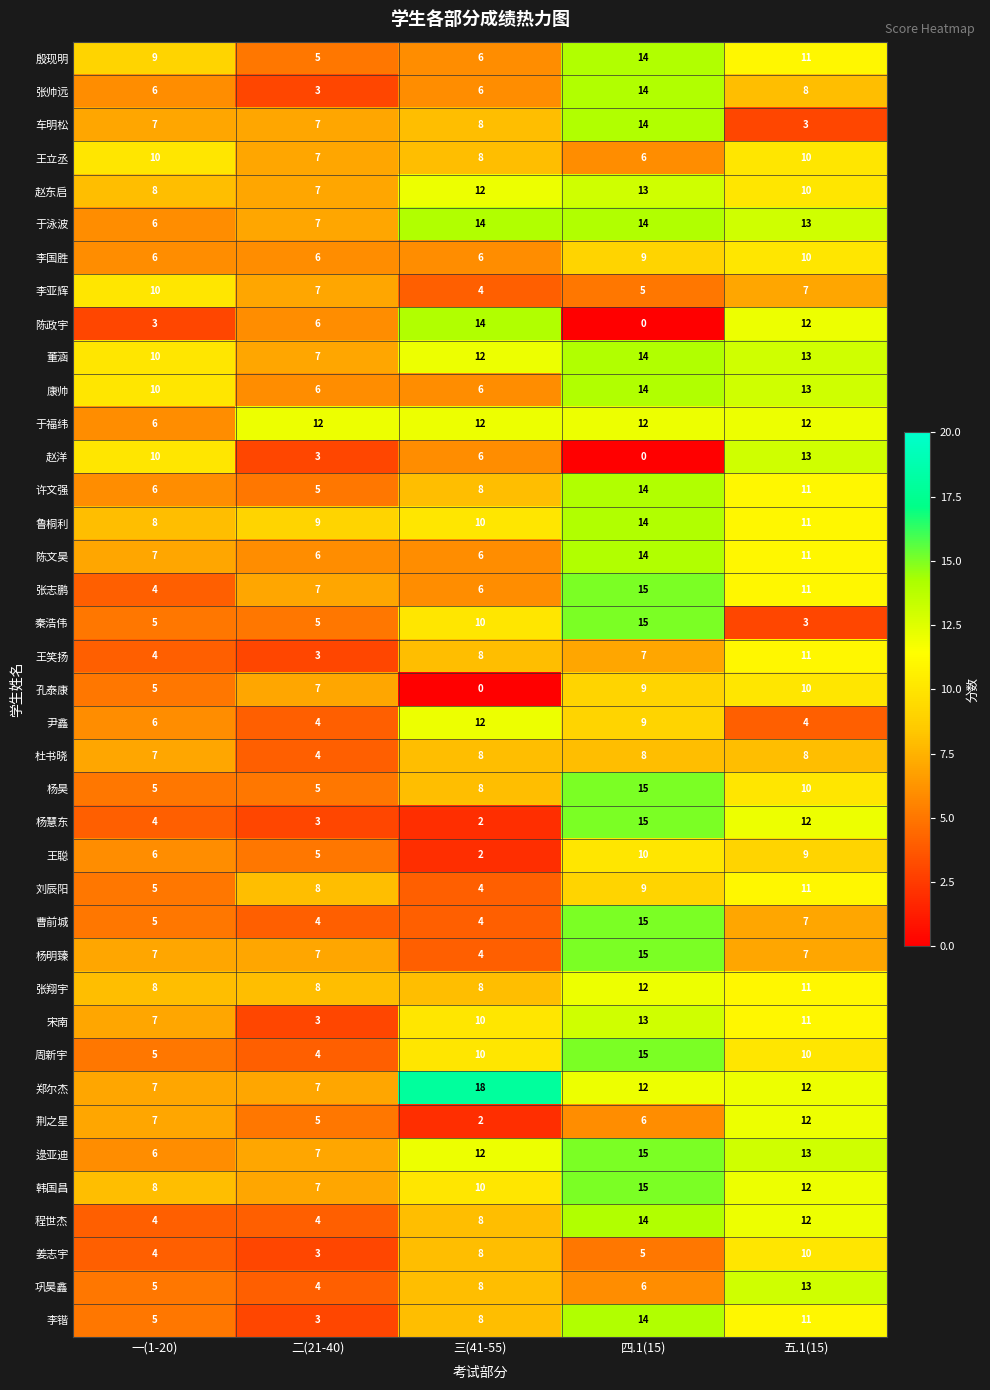

Which series has the largest range (max minus min)?

陈政宇